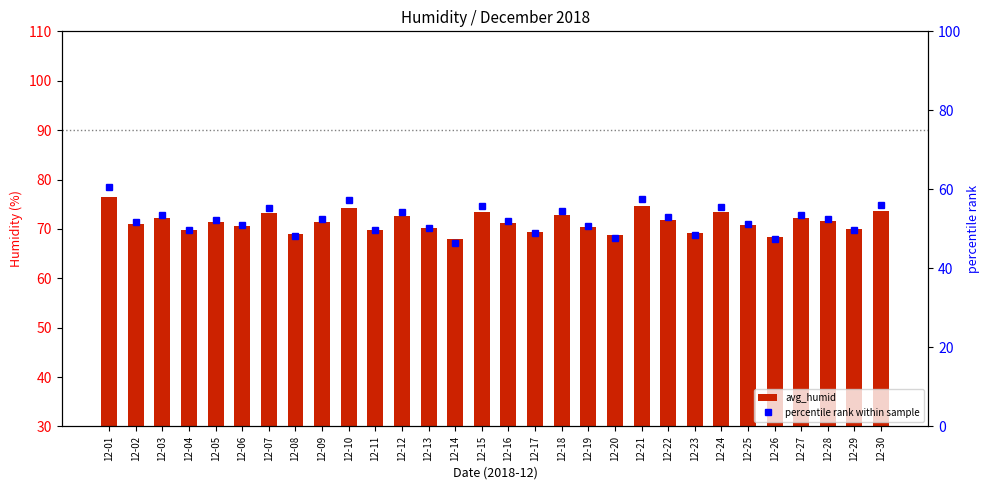

The value of percentile rank within sample at 12-22 is 53.1. True or false?

True